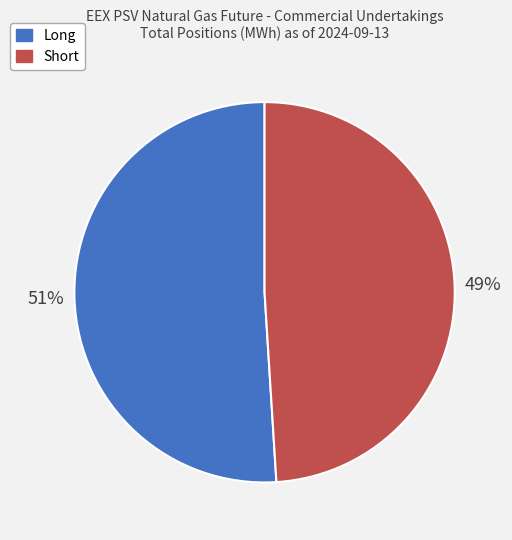

Is there a majority slice in this chart?

Yes